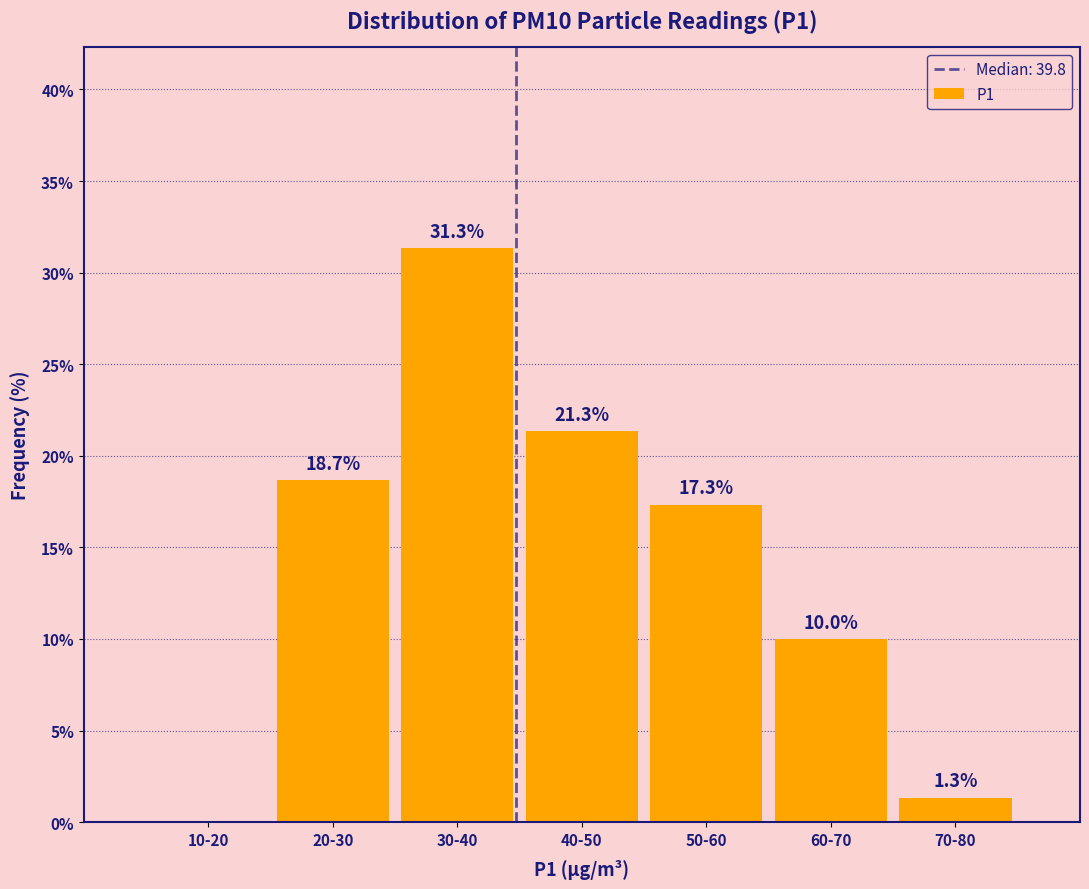

Reading left to right, list all the values displayed in this chart.

10-20=0.0	20-30=18.7	30-40=31.3	40-50=21.3	50-60=17.3	60-70=10.0	70-80=1.3